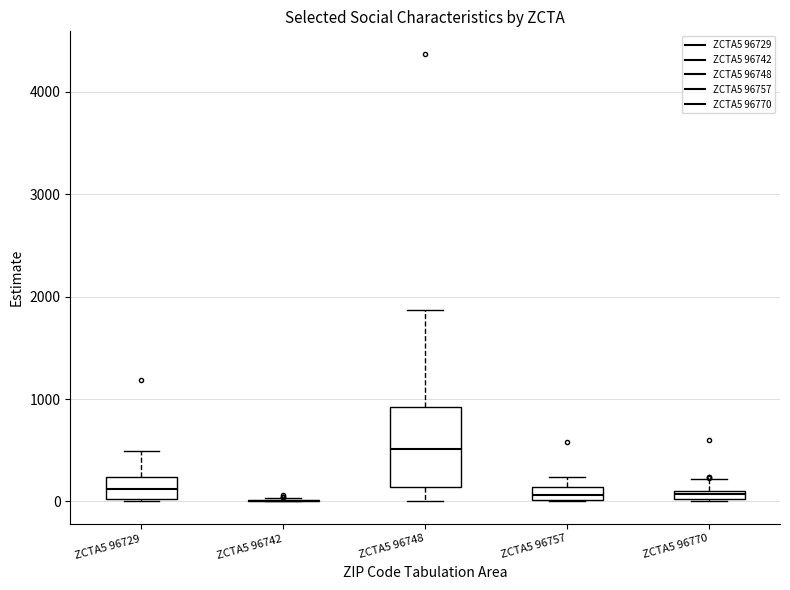

Where is the upper edge of the box for ZCTA5 96729 on the y-axis? The values are not printed on the chart, so give them approximately, as read against the axis.

200